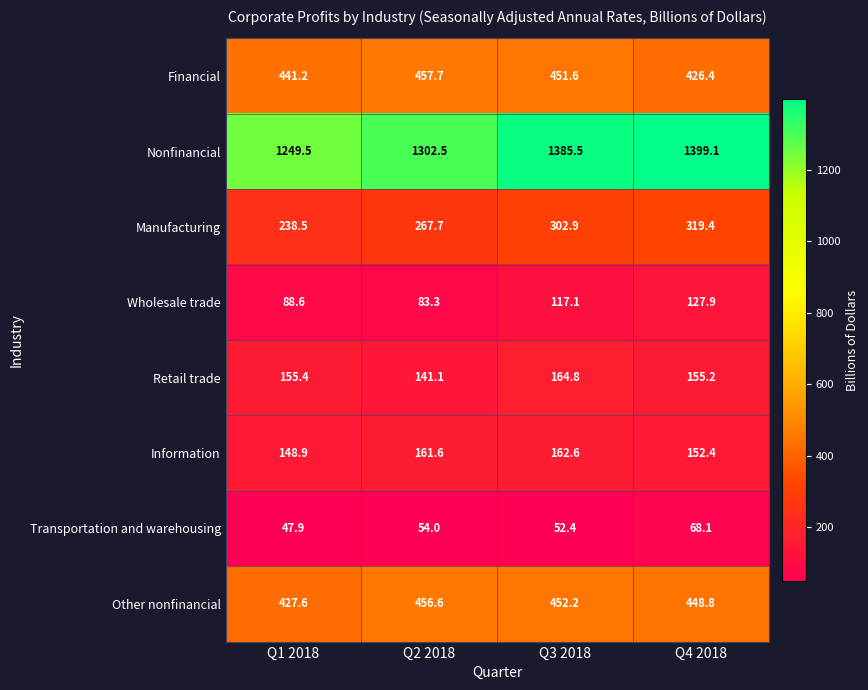

Which series has the largest total across all categories?

Nonfinancial